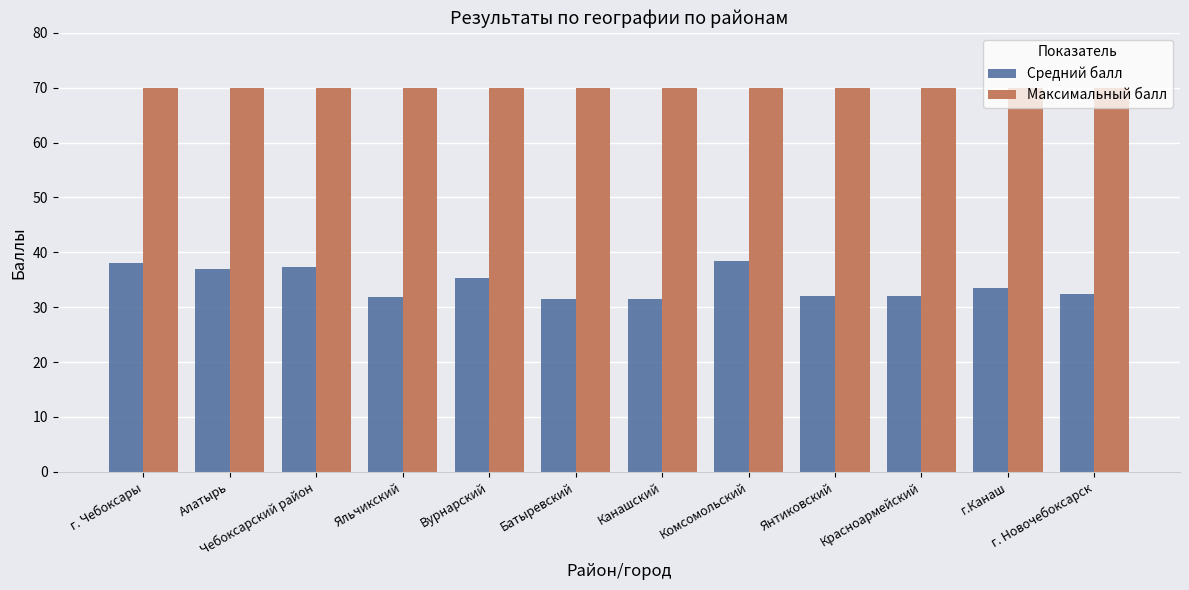

Which series changed the most between Чебоксарский район and г.Канаш?

Средний балл